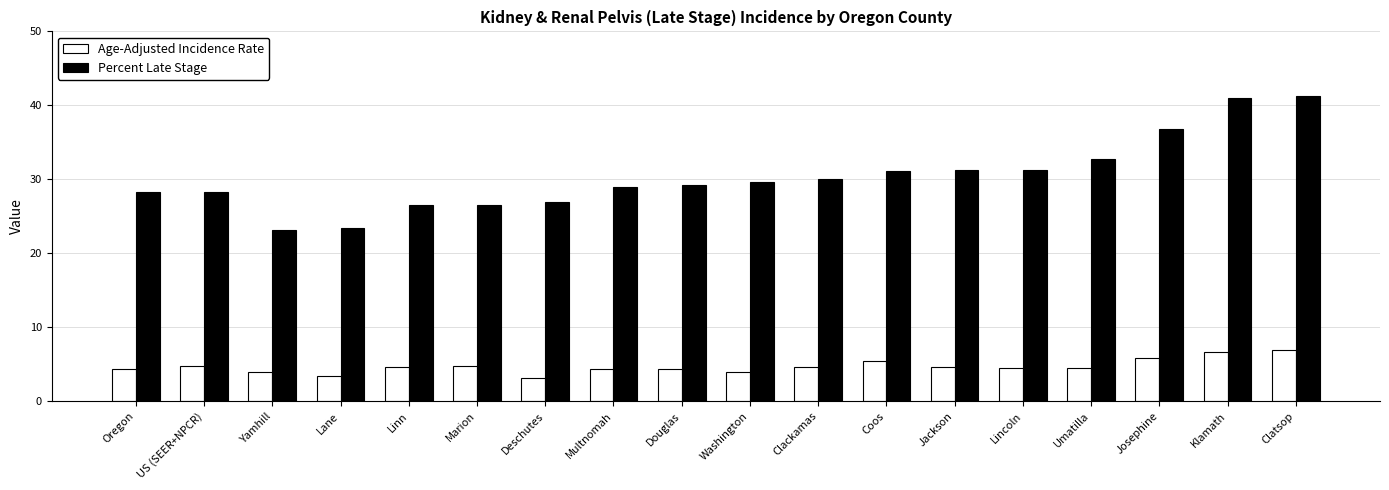

How many groups of bars are there?

18